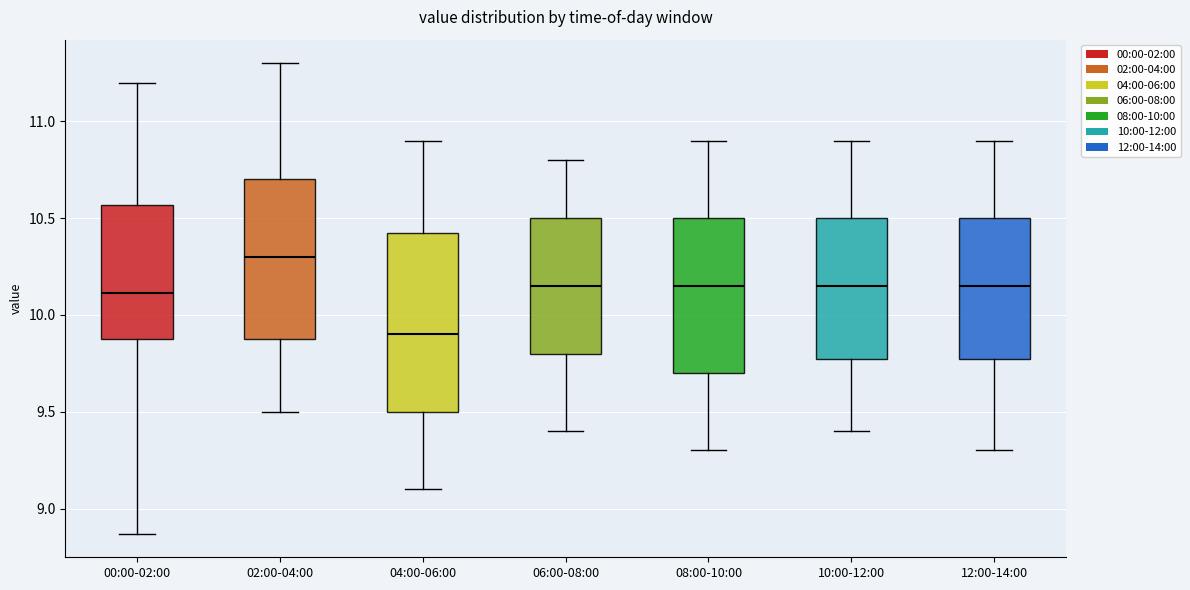

Comparing the boxes themselves (not the whiskers), which one is the tallest?

04:00-06:00